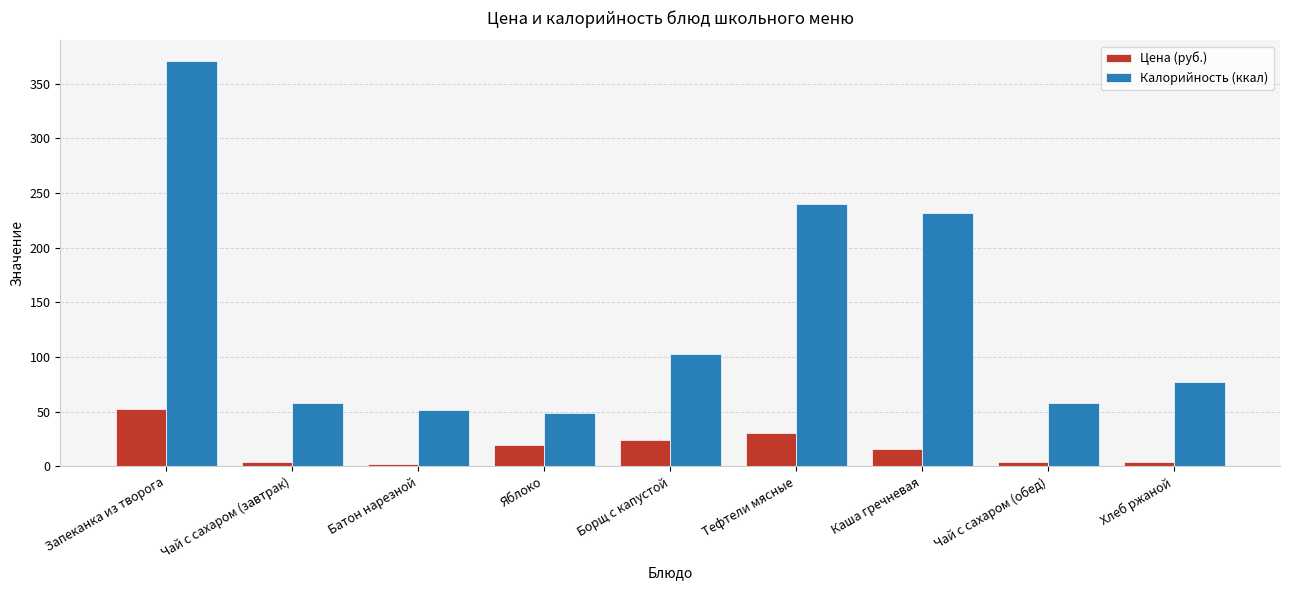

How many series are shown in this chart?

2